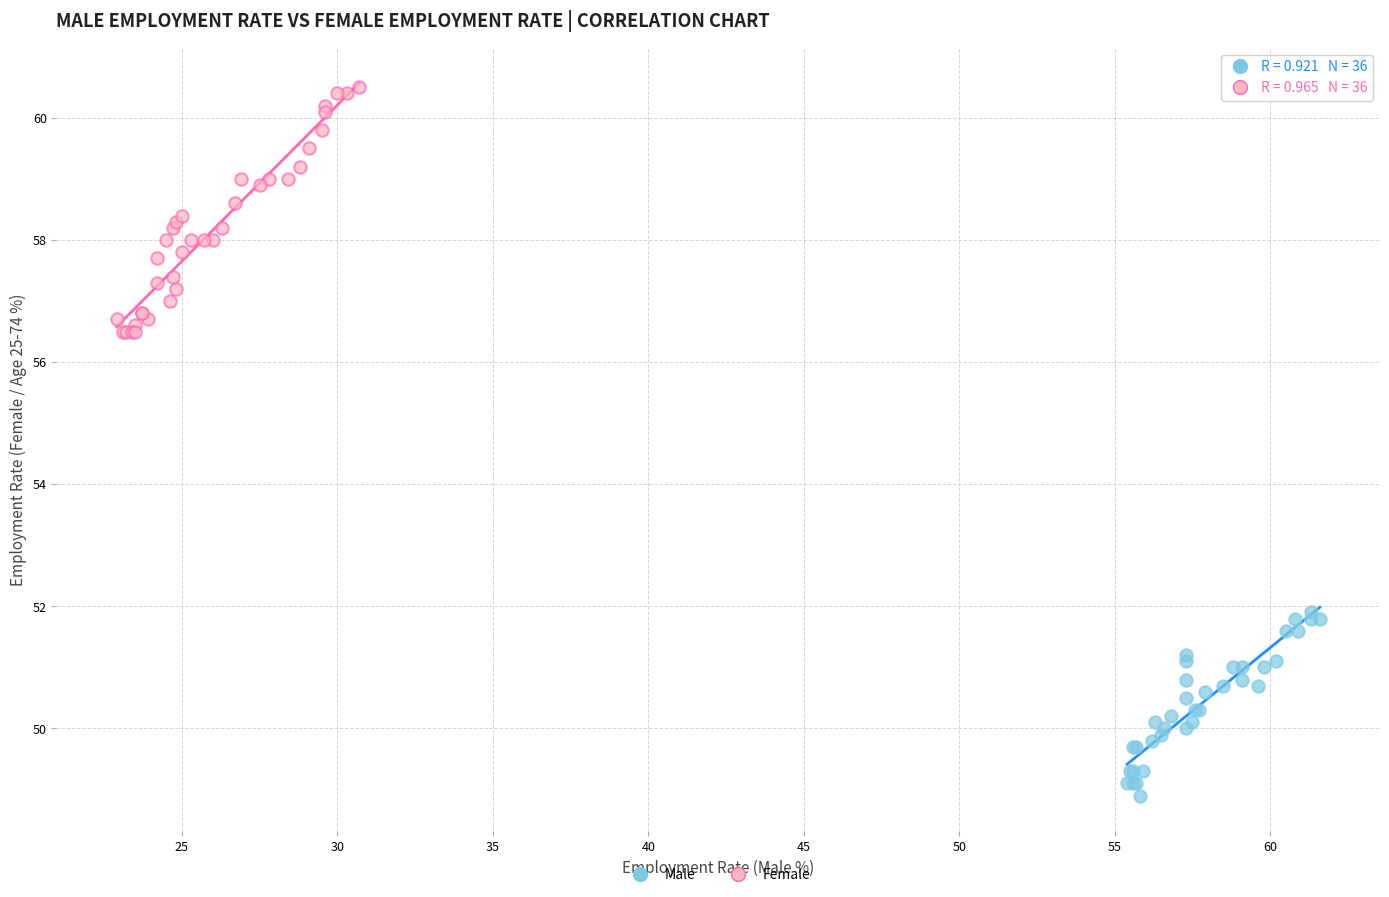

What are all the series names shown in the legend?

Male, Female